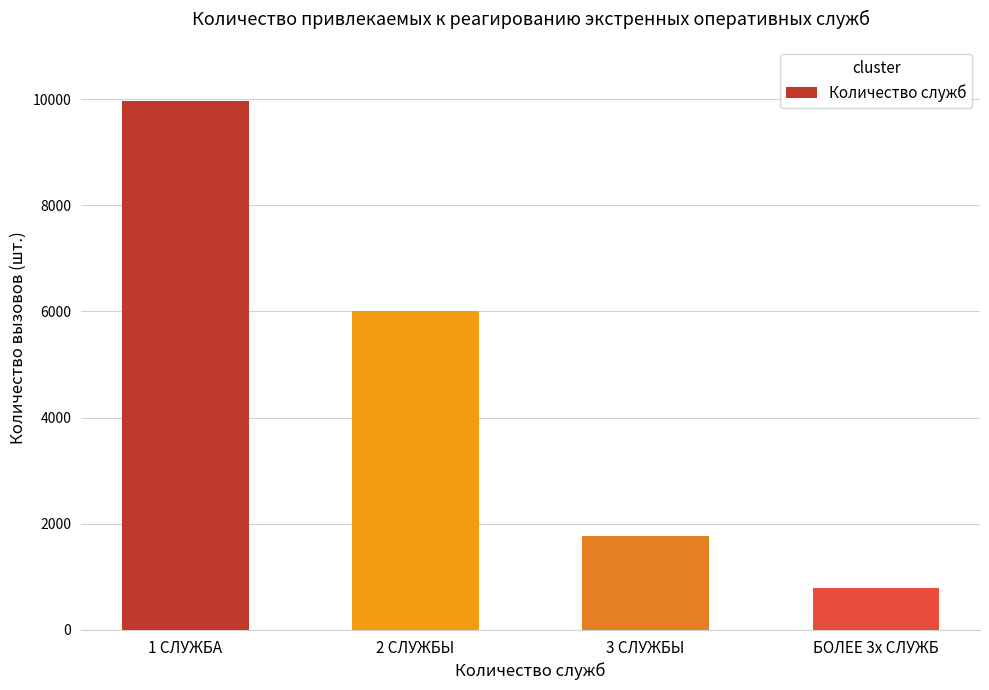

What is the average value?

4635